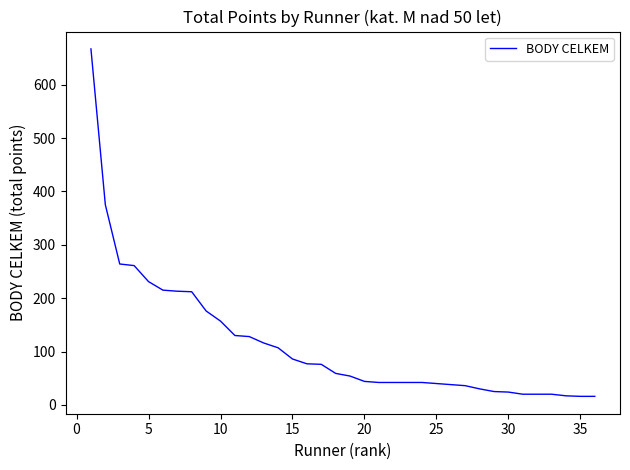

What is the smallest value displayed?

16